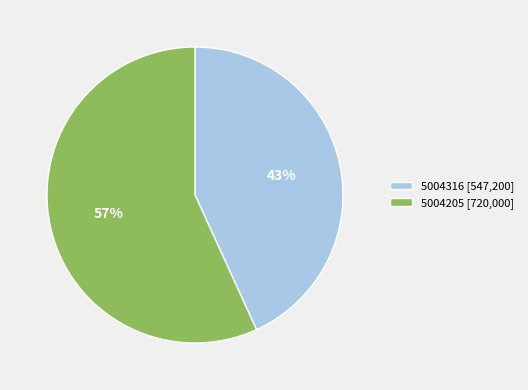

True or false: 5004316 accounts for 30% of the total.

False